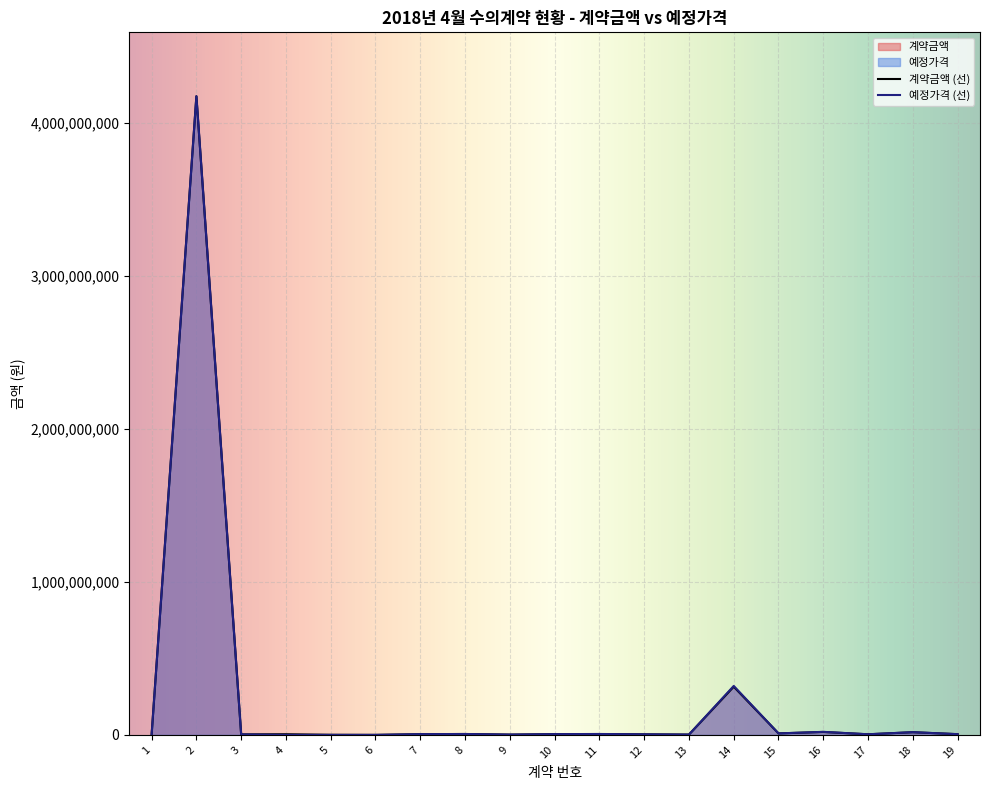

At which category does the chart reach its peak across all series?

2